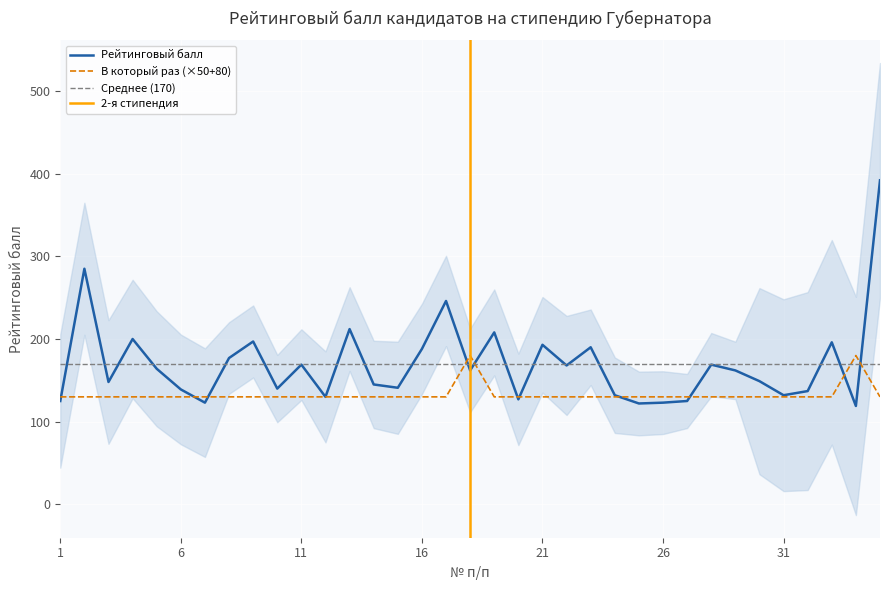

At how many categories does at least one series exceed 188?

10